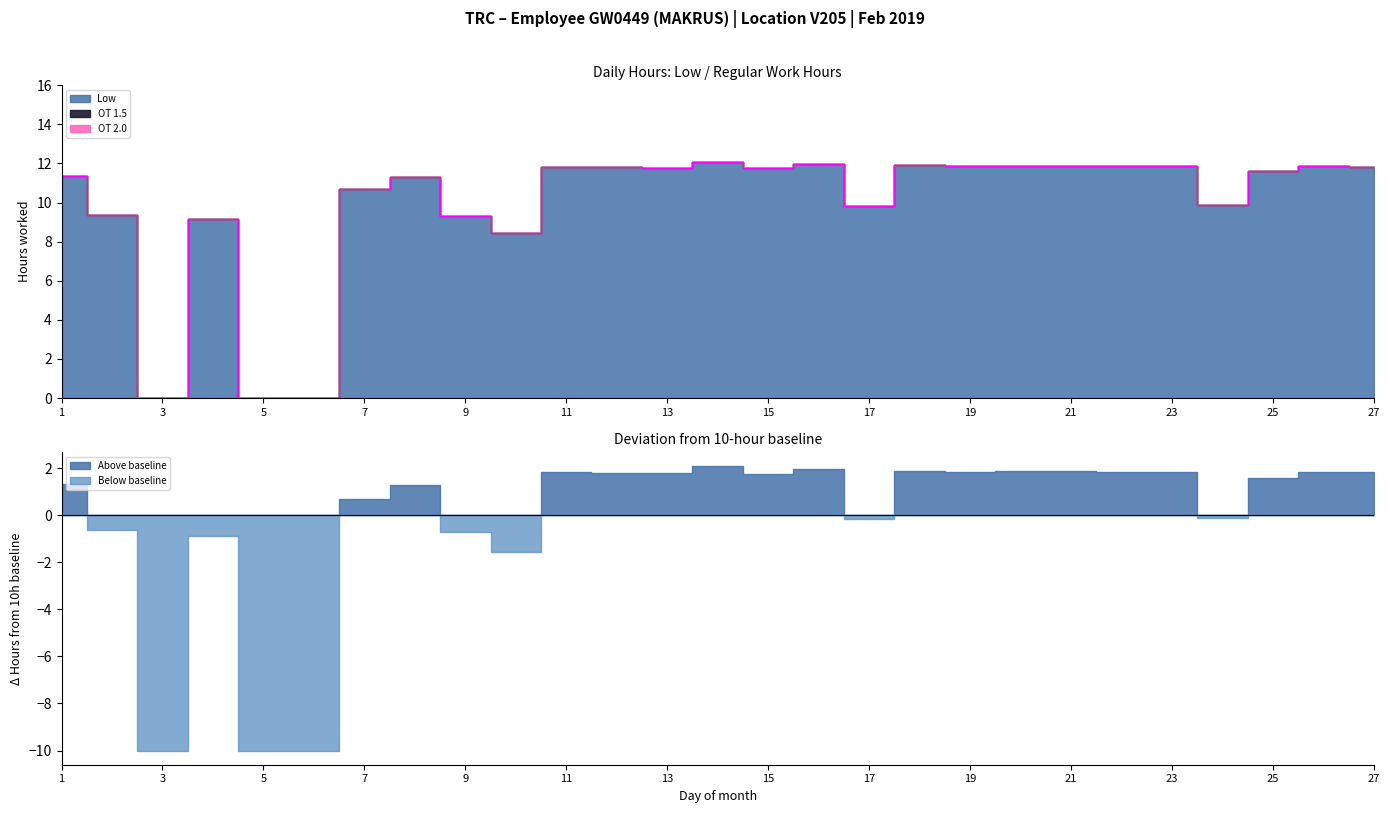

Which series changed the most between 5 and 9?

Low